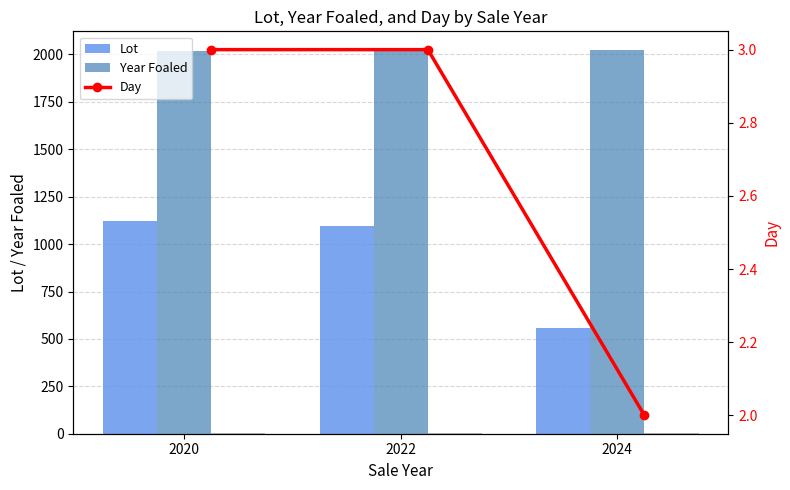

Count the Day (bar) values in the range 2 to 3.

3